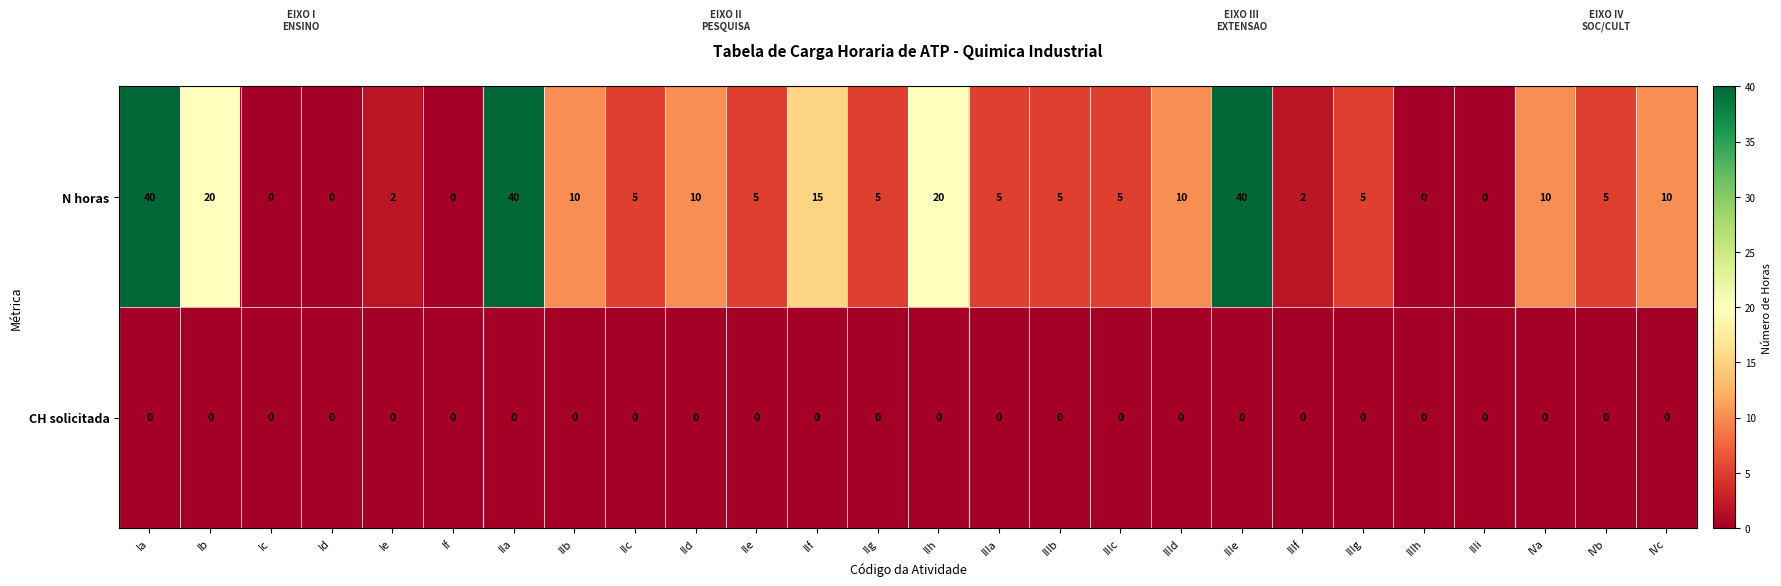

What is the total value across all series at IId?

10